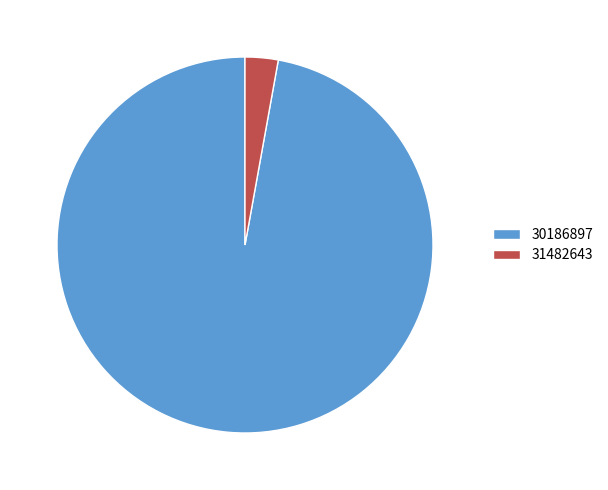

Is it true that 31482643 is 3% of the pie?

True